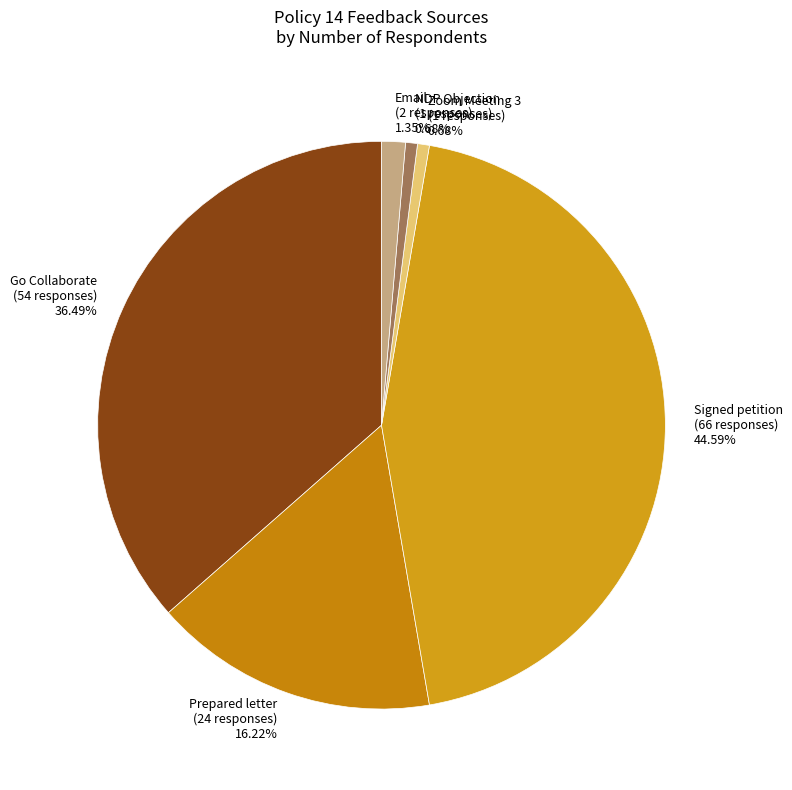

Combined, do Zoom Meeting 3 (1 responses) 0.68% and Prepared letter (24 responses) 16.22% account for over 50%?

No